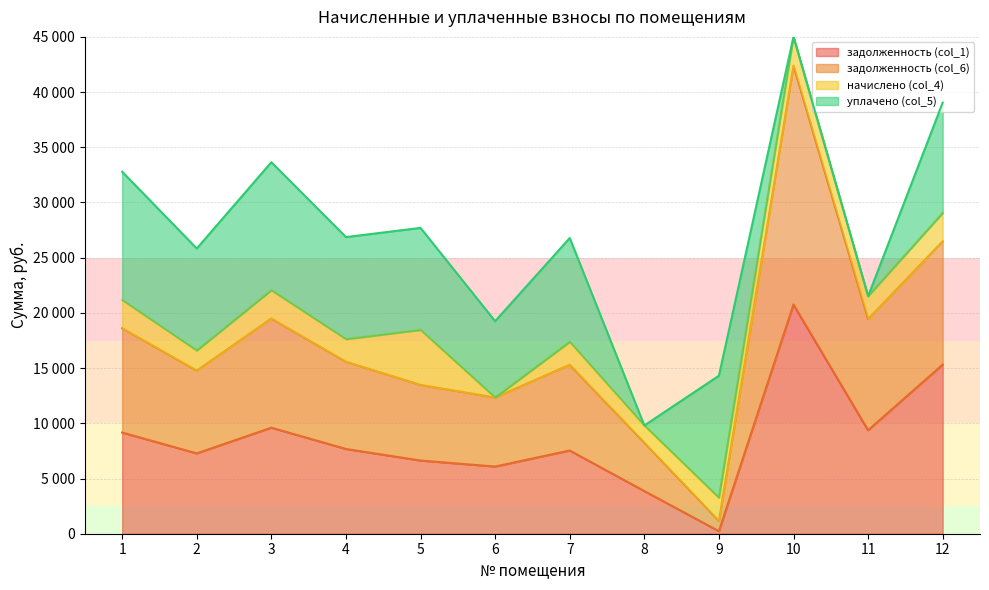

Does the chart have visible grid lines?

Yes